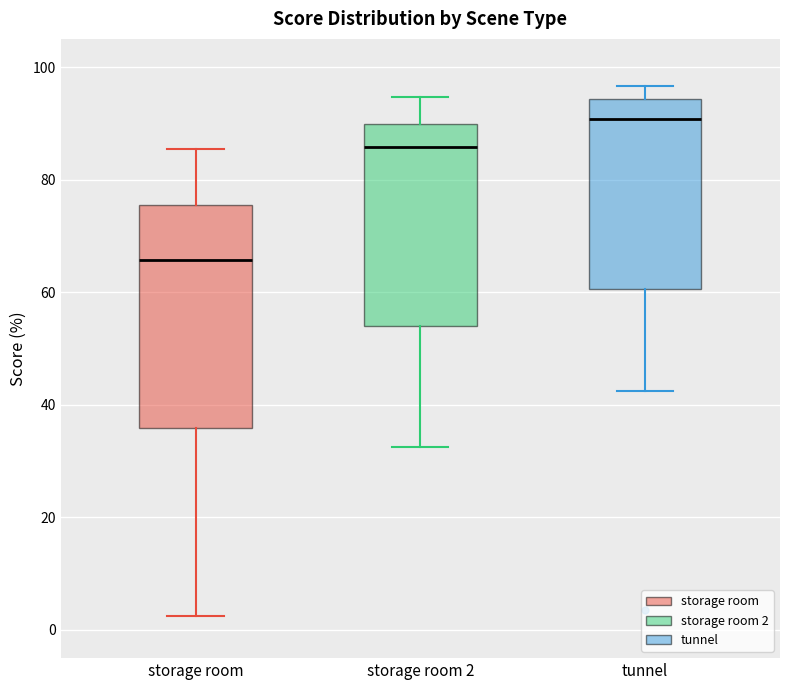

Reading left to right, read every box against the y-axis: the position of its median line, the range the box covers, and the ends of its whiskers. The values are not printed on the chart, so give them approximately, as read against the axis.

storage room: median 66, box 36 to 76, whiskers 2 to 86
storage room 2: median 86, box 54 to 90, whiskers 32 to 94
tunnel: median 90, box 60 to 94, whiskers 42 to 96